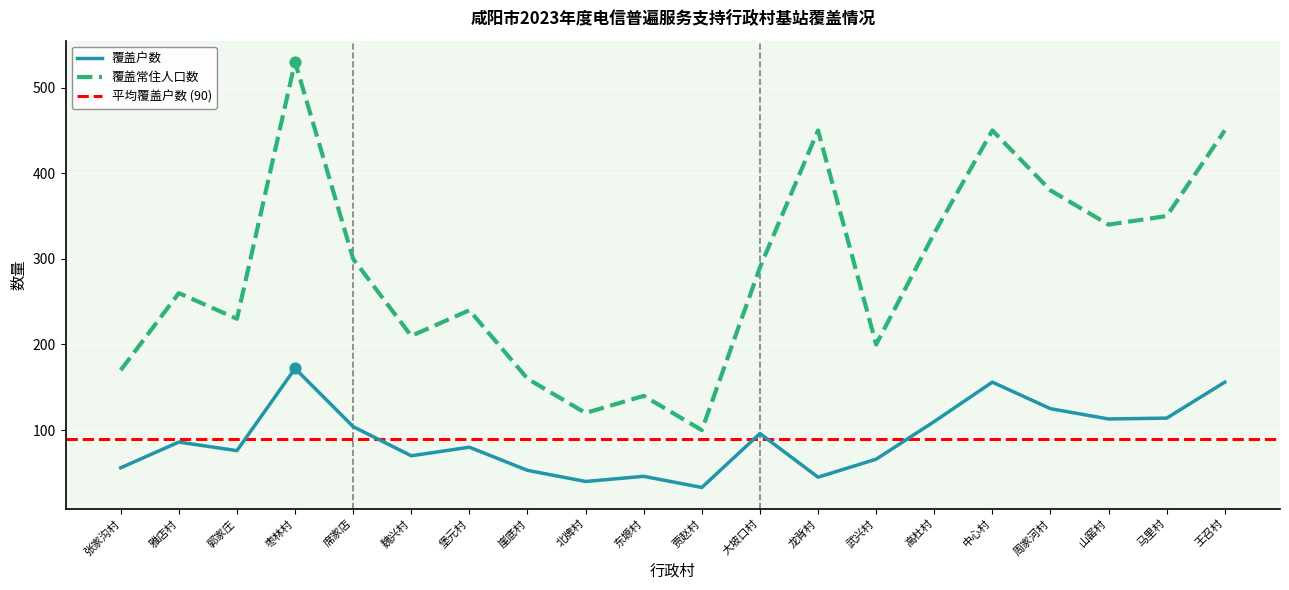

Which series has the largest total across all categories?

覆盖常住人口数